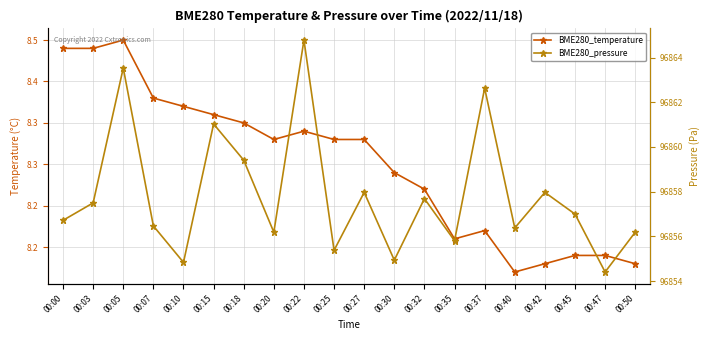

Is it true that BME280_temperature equals 13.6 at 00:37?

False